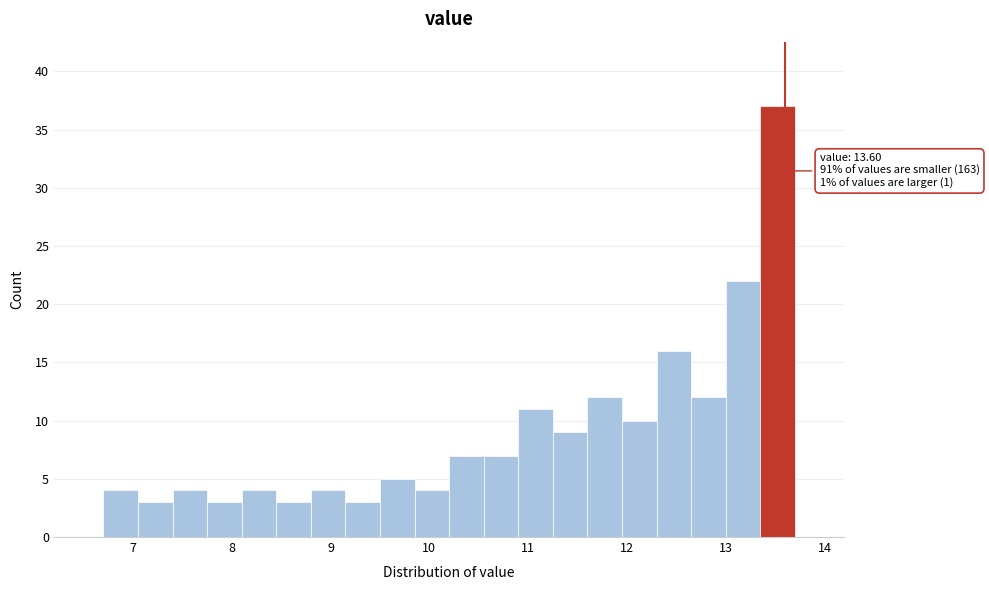

Around what value on the x-axis is the tallest bar? Give the approximate position of its centre, as read against the axis.

13.5